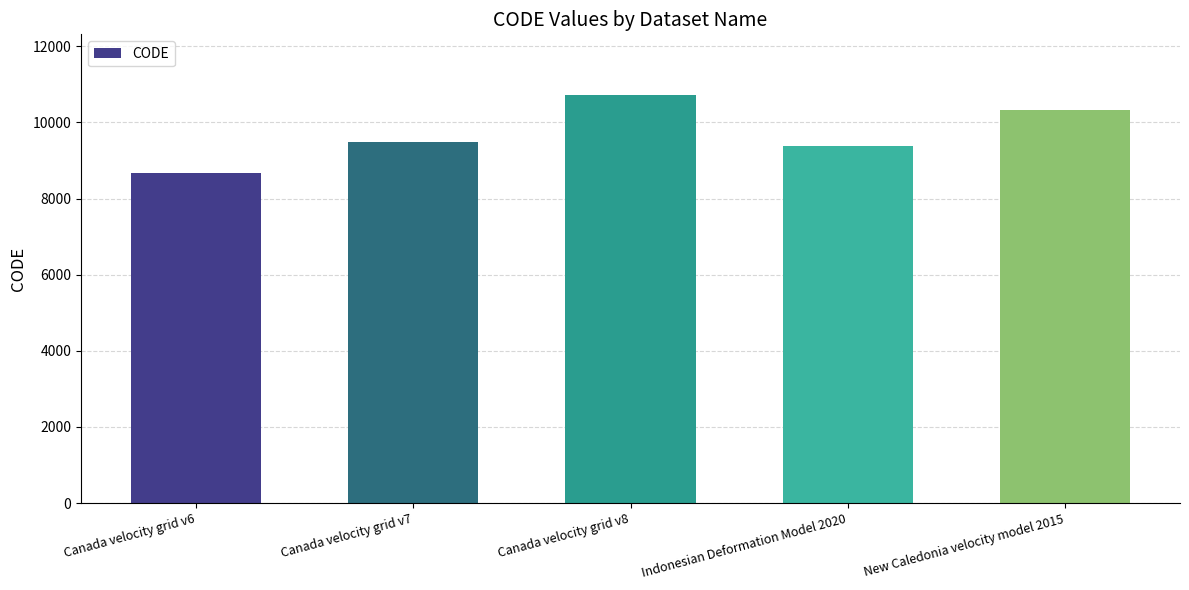

What is the difference between the maximum and minimum values?

2031